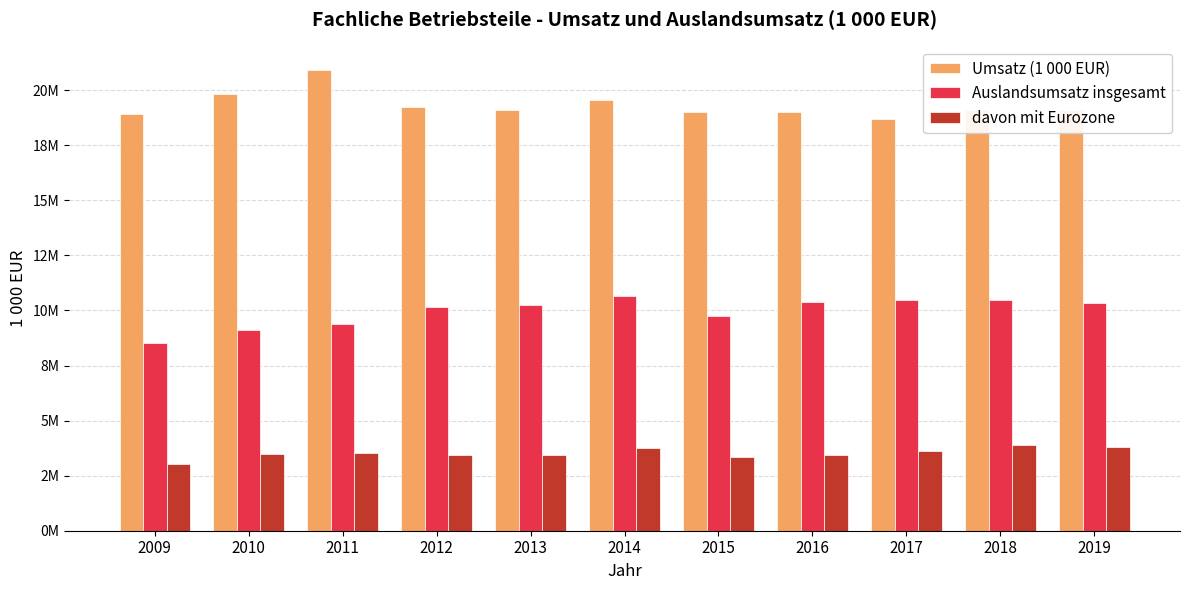

What is the difference between the second highest and second lowest values in the davon mit Eurozone series?

451992